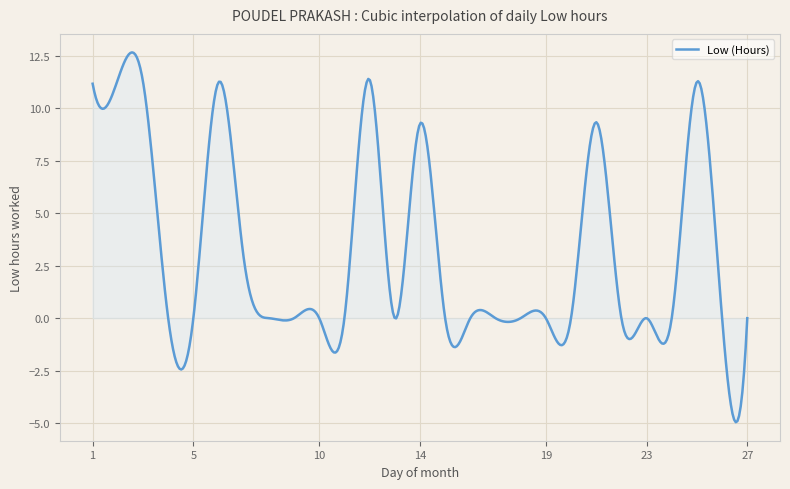

What is the minimum value shown in the chart?

-5.0